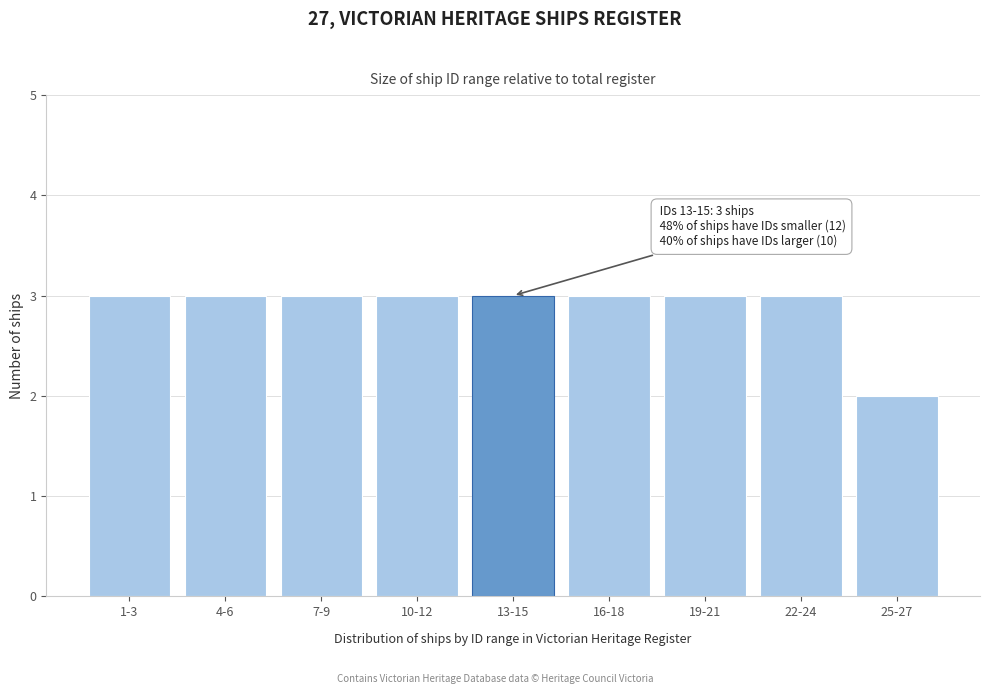

Reading left to right, transcribe all the data shown in this chart.

1-3=3	4-6=3	7-9=3	10-12=3	13-15=3	16-18=3	19-21=3	22-24=3	25-27=2